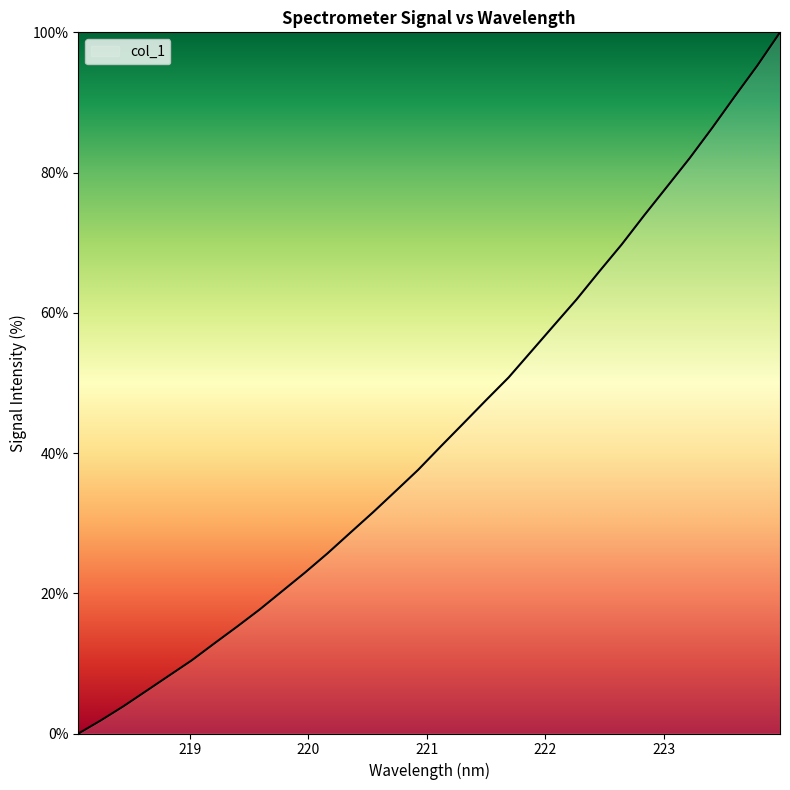

What is the greatest value displayed?

100.0